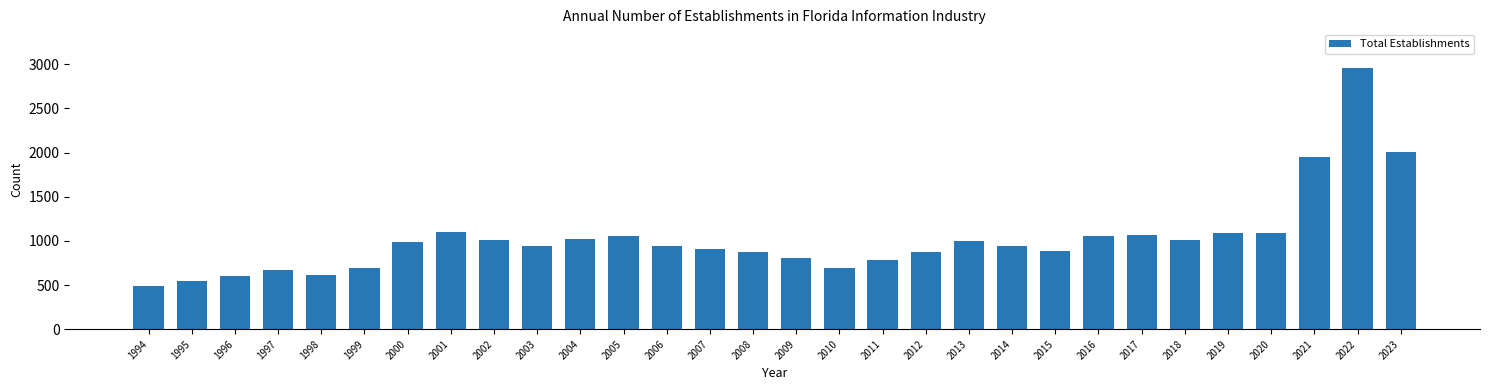

True or false: the data shows 609 at 2013.

False